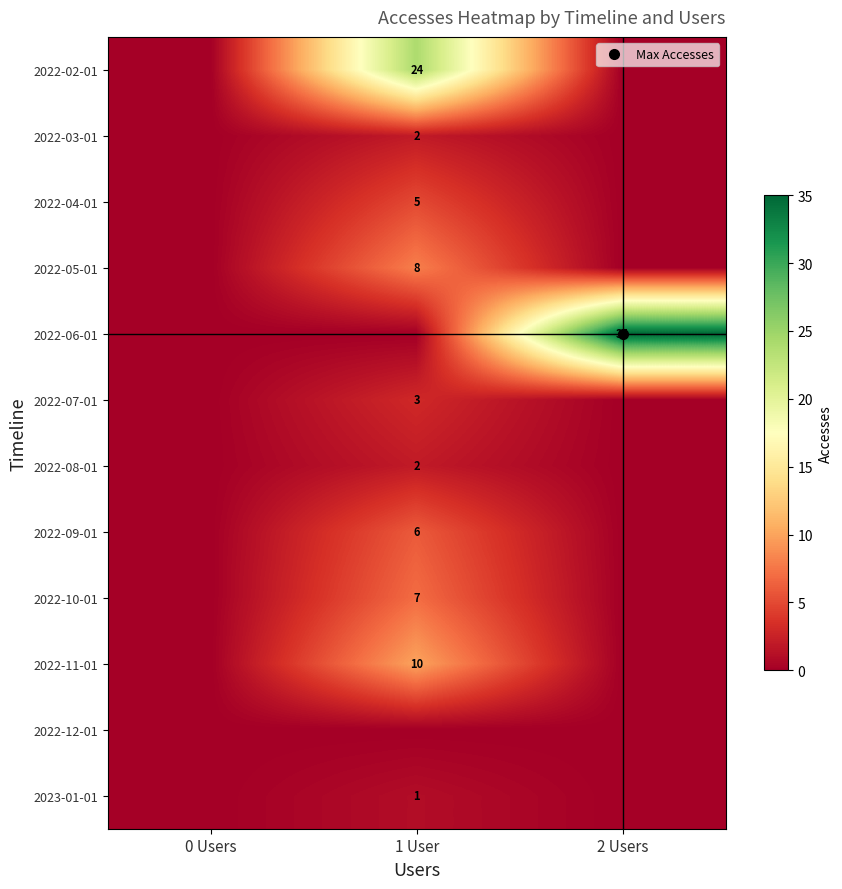

At 1 User, list the series in order from largest to smallest.

2022-02-01, 2022-11-01, 2022-05-01, 2022-10-01, 2022-09-01, 2022-04-01, 2022-07-01, 2022-03-01, 2022-08-01, 2023-01-01, 2022-06-01, 2022-12-01